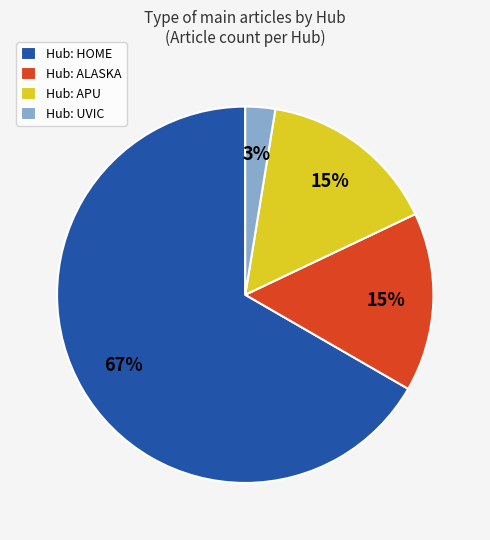

Is the sum of Hub: HOME and Hub: UVIC greater than half?

Yes